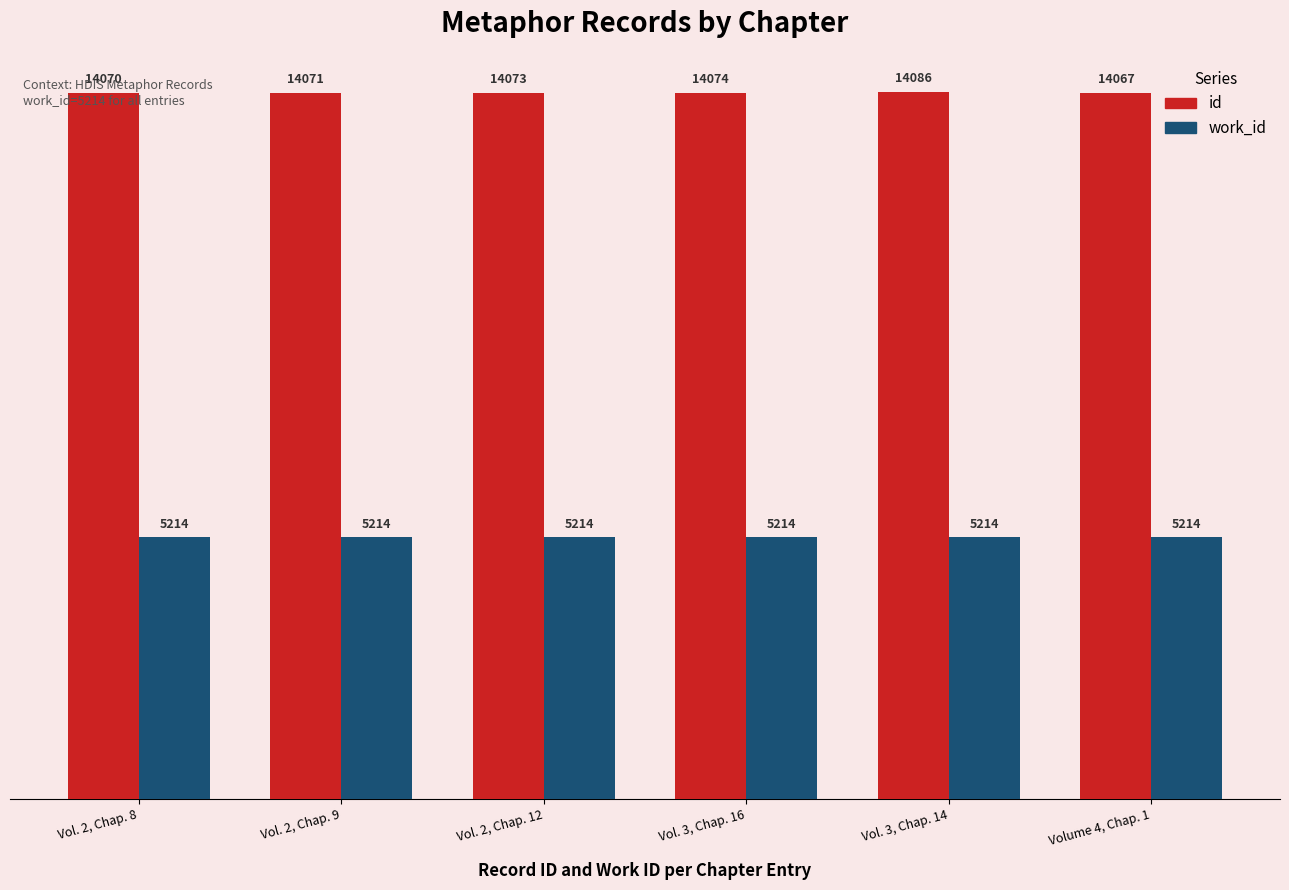

The value of work_id at Volume 4, Chap. 1 is 5214. True or false?

True